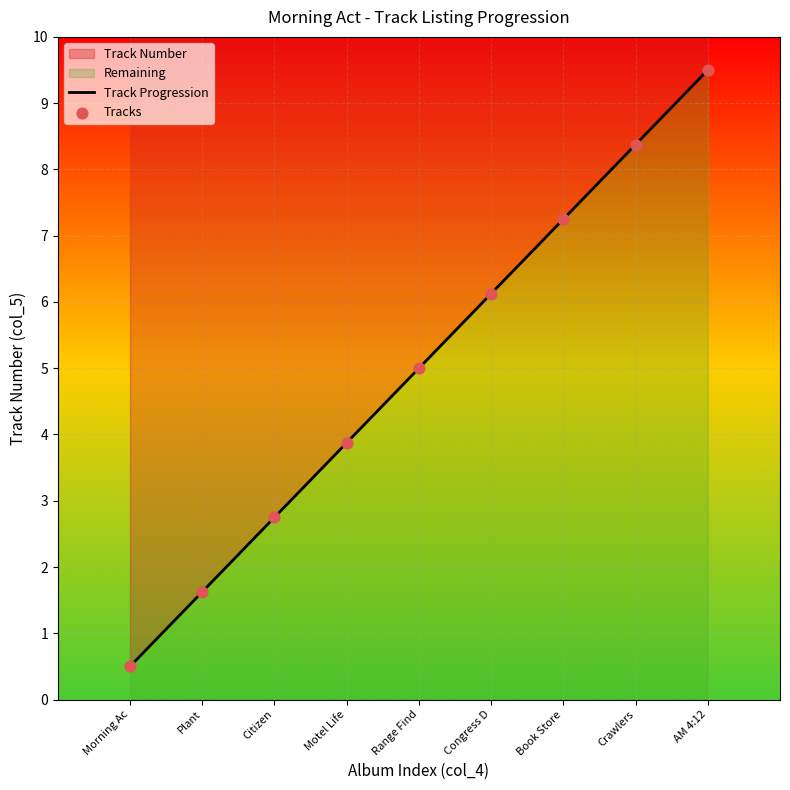

Which series has the largest Y range (max minus min)?

Track Progression